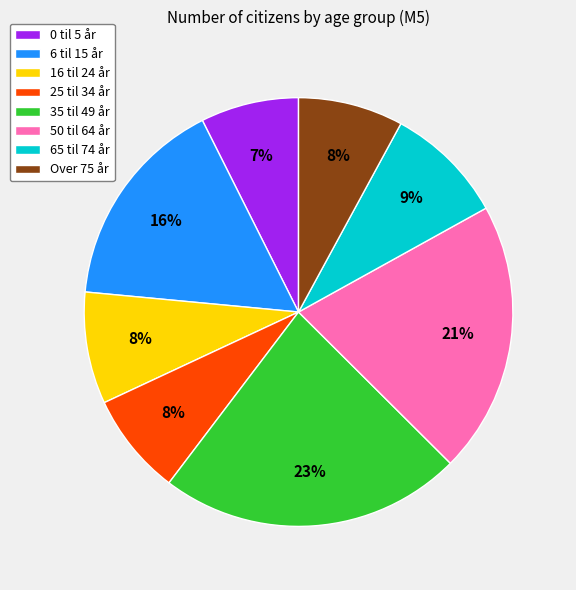

Approximately how many times larger is the value at 16 til 24 år compared to 0 til 5 år?

1.1